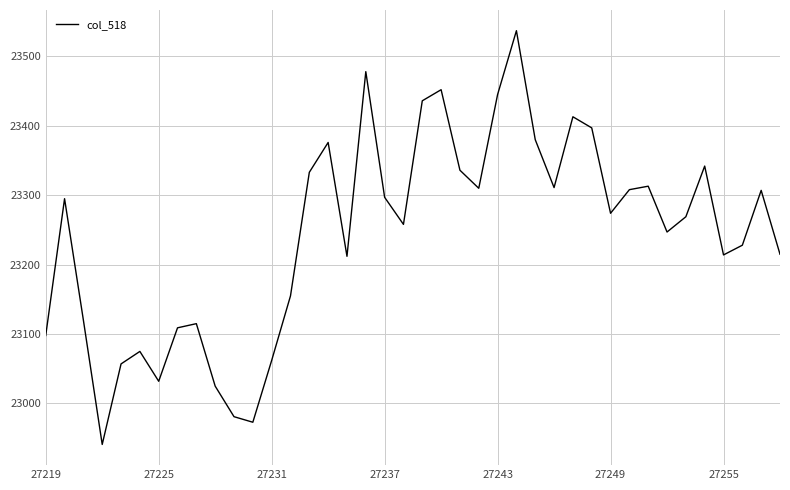

What is the difference between the maximum and minimum values?

596